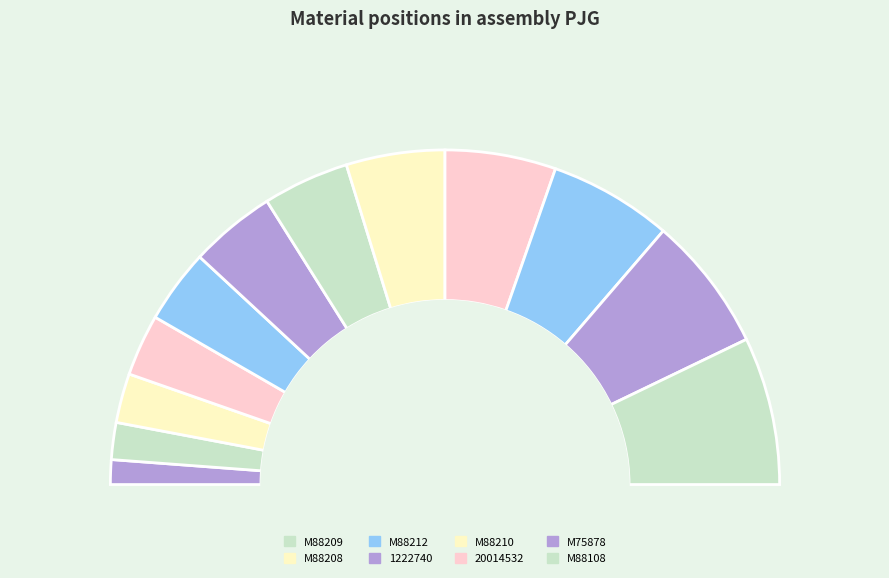

How many segments does this pie chart have?

12